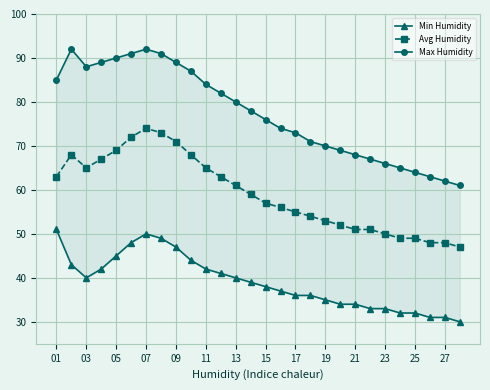

What are all the series names shown in the legend?

Min Humidity, Avg Humidity, Max Humidity